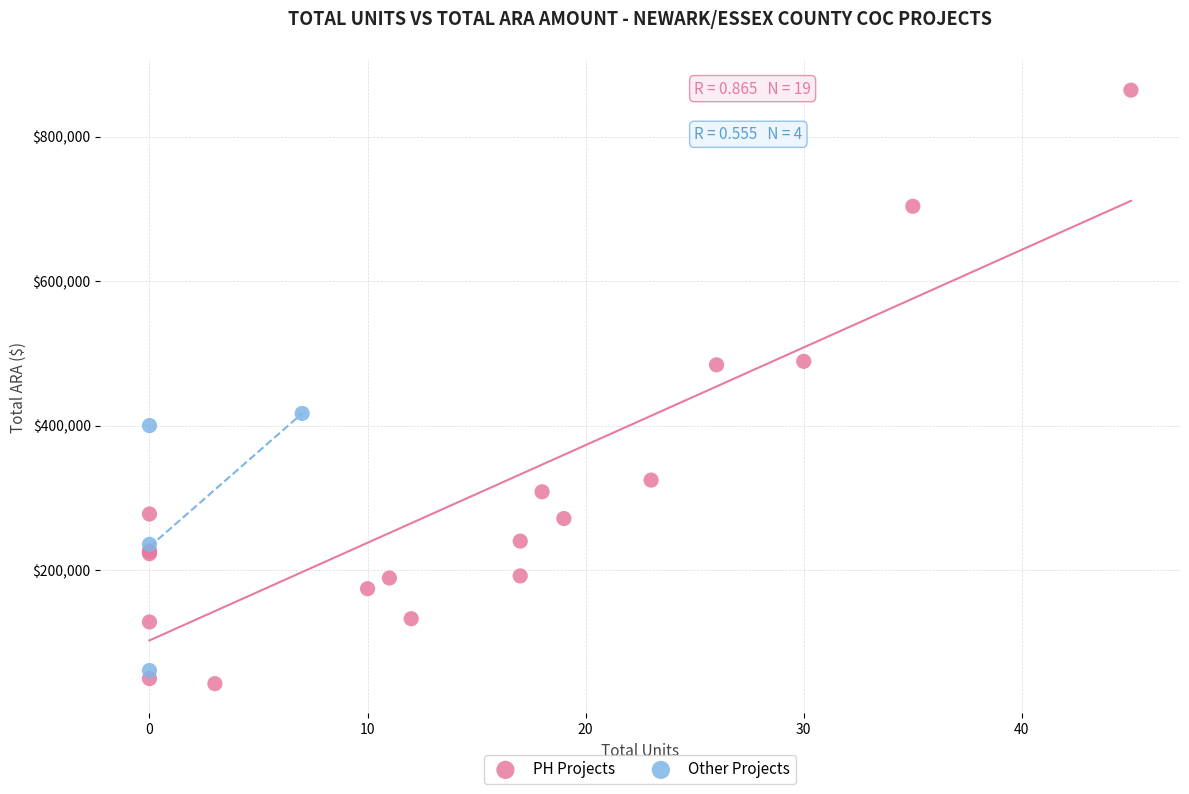

Which series has the largest Y range (max minus min)?

PH Projects